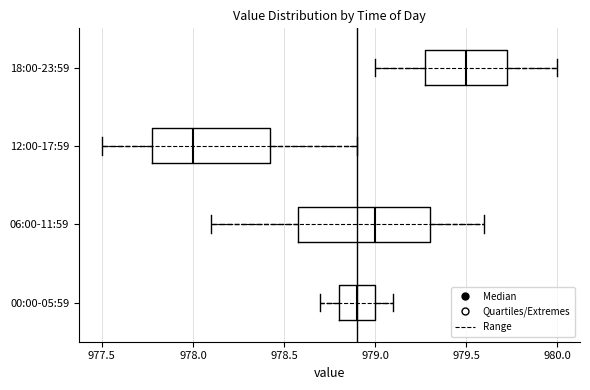

Where does the median line of the box for 18:00-23:59 sit on the x-axis? The values are not printed on the chart, so give them approximately, as read against the axis.

979.50